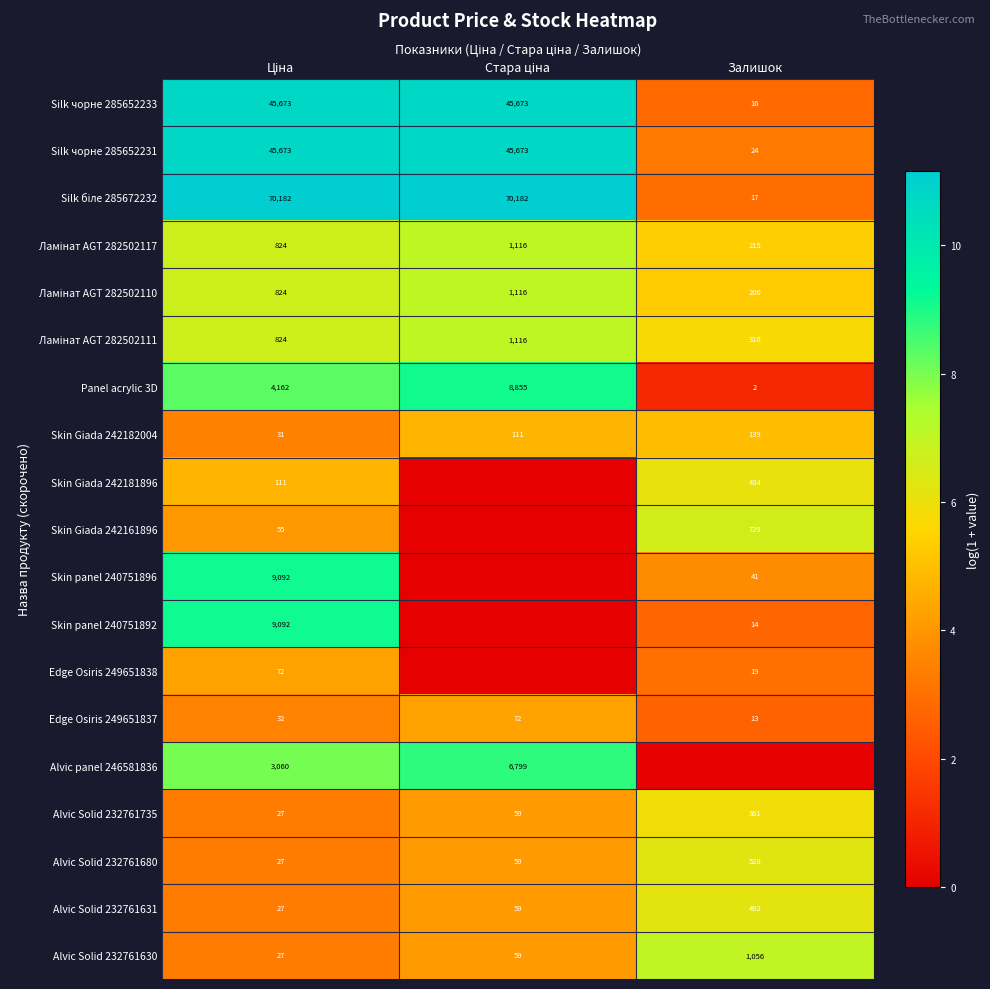

At how many categories does at least one series exceed 4?

3